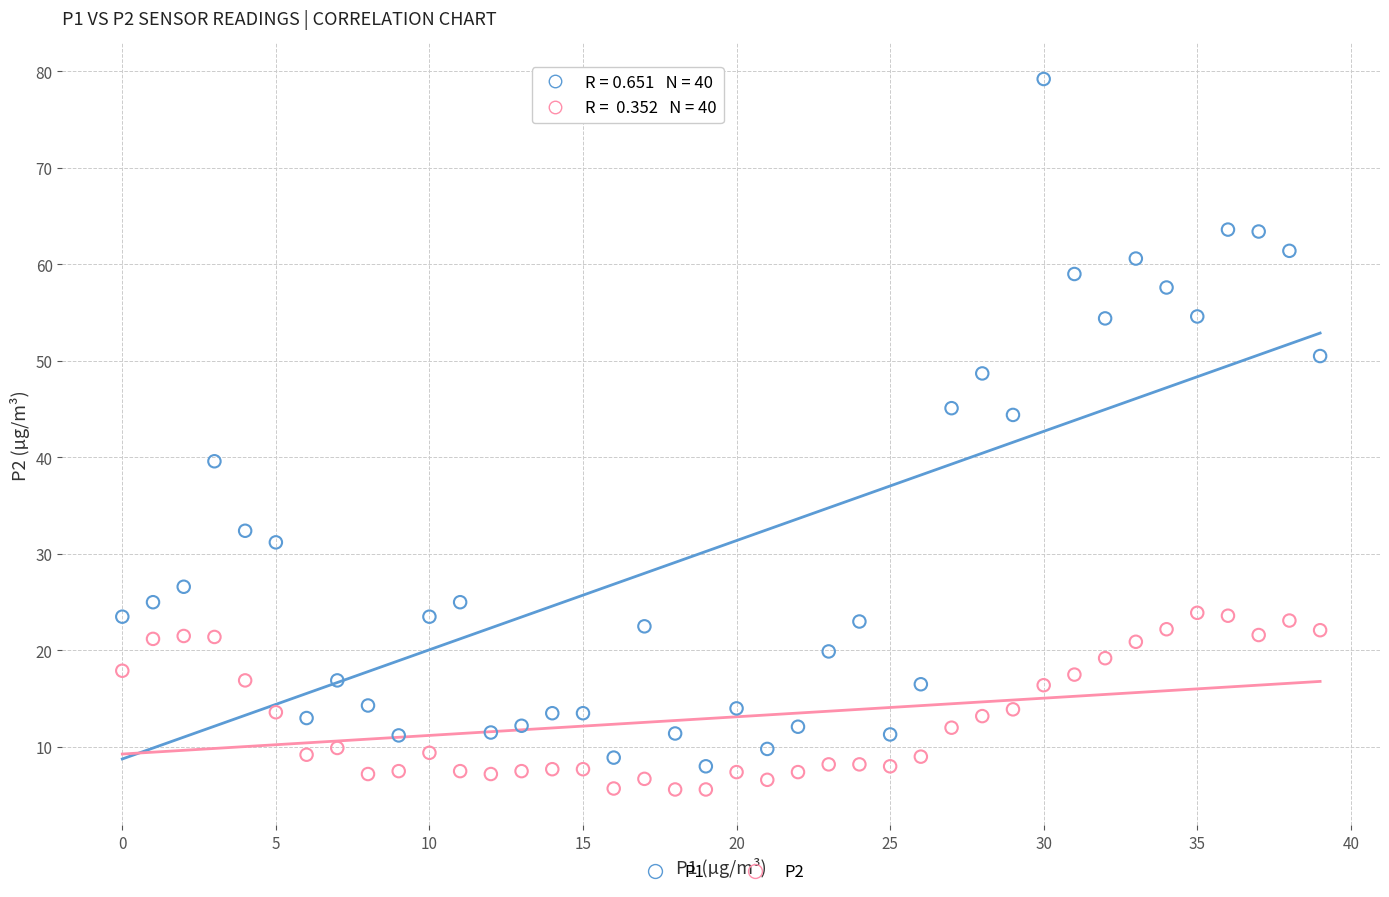

Across all data points, what is the range of Y values (max minus min)?

73.6